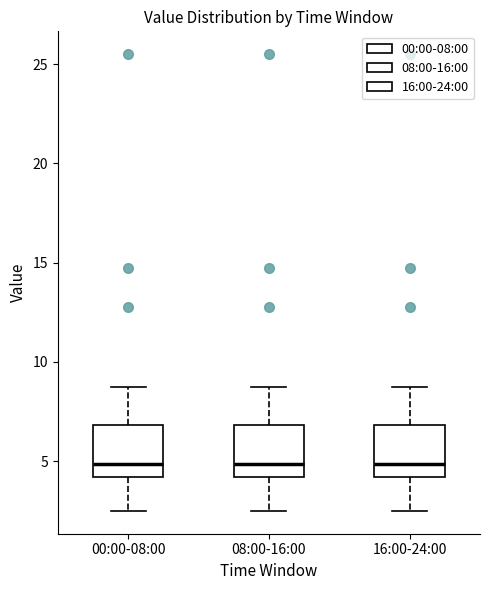

Reading left to right, transcribe this box plot: for each box, give where its median line is, the range the box spans, and where its two whiskers end, as read against the y-axis. The values are not printed on the chart, so give them approximately, as read against the axis.

00:00-08:00: median 5.0, box 4.0 to 7.0, whiskers 2.5 to 9.0
08:00-16:00: median 5.0, box 4.0 to 7.0, whiskers 2.5 to 9.0
16:00-24:00: median 5.0, box 4.0 to 7.0, whiskers 2.5 to 9.0